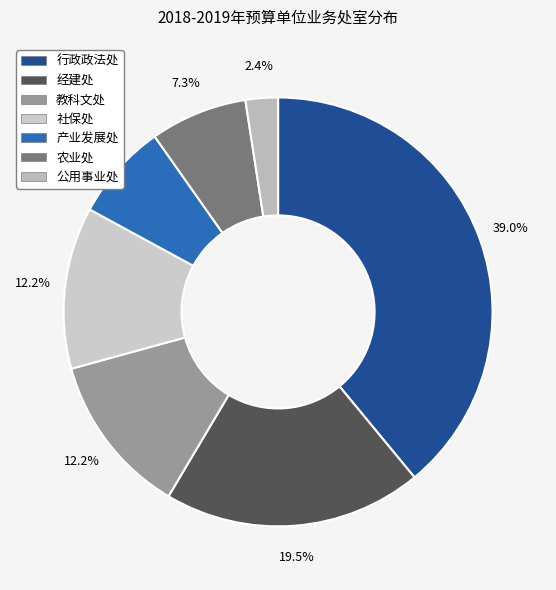

To the nearest percent, what is the difference between the largest and smallest slice percentages?

37%